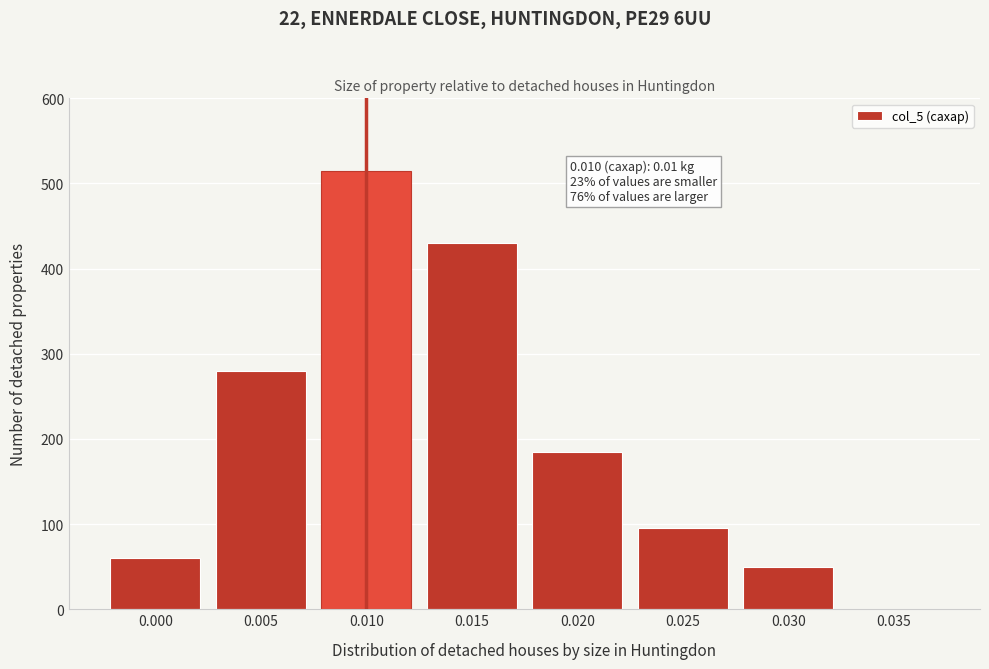

Reading left to right, what are all the values shown in this chart?

0.000=60	0.005=280	0.010=515	0.015=430	0.020=185	0.025=95	0.030=50	0.035=0